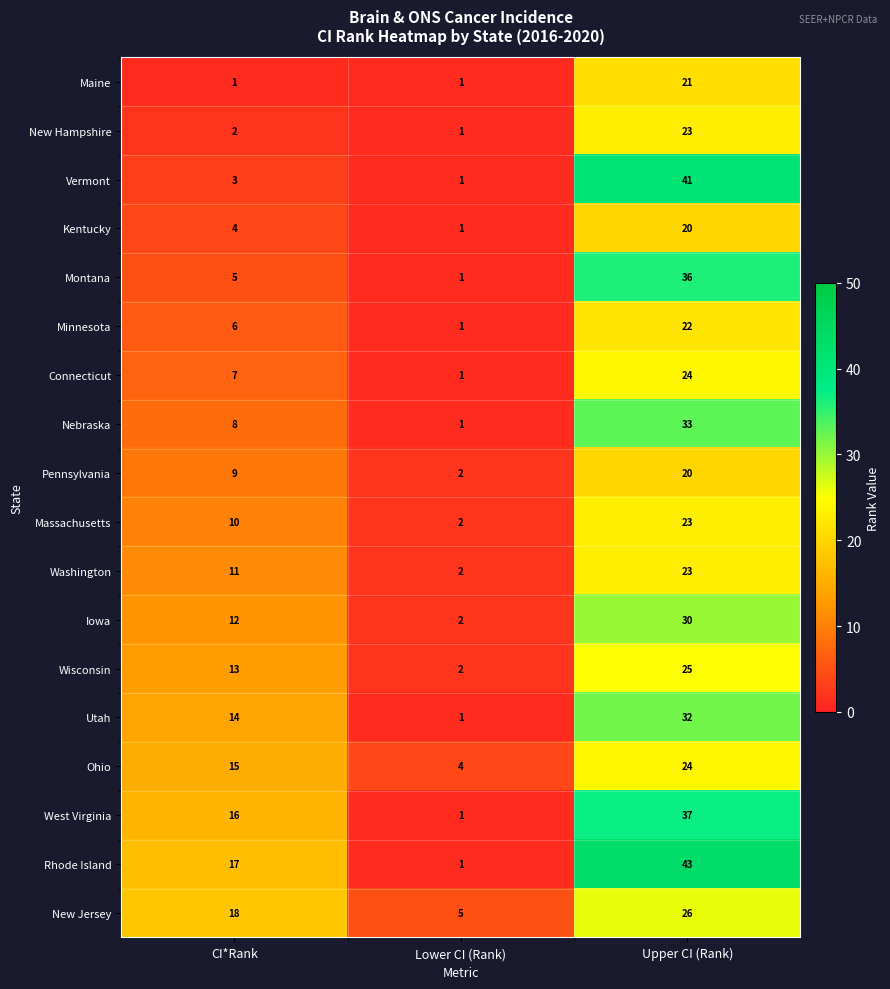

What is the sum of the Pennsylvania values at Upper CI (Rank) and CI*Rank?

29